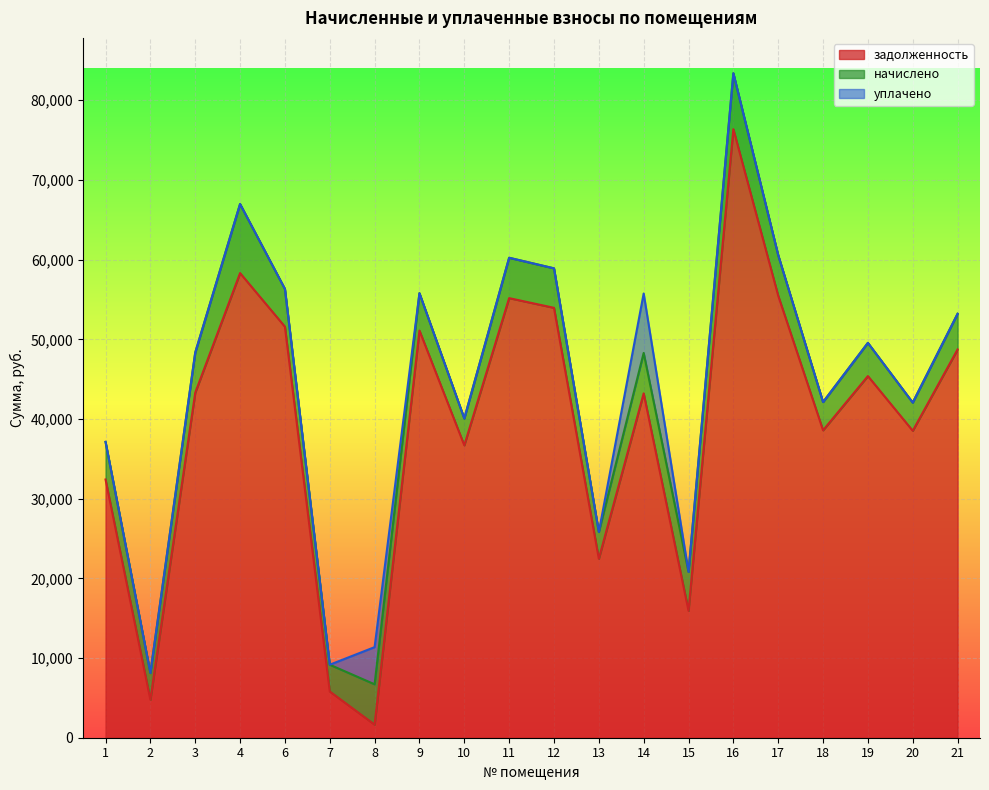

Which series changed the most between 7 and 19?

задолженность